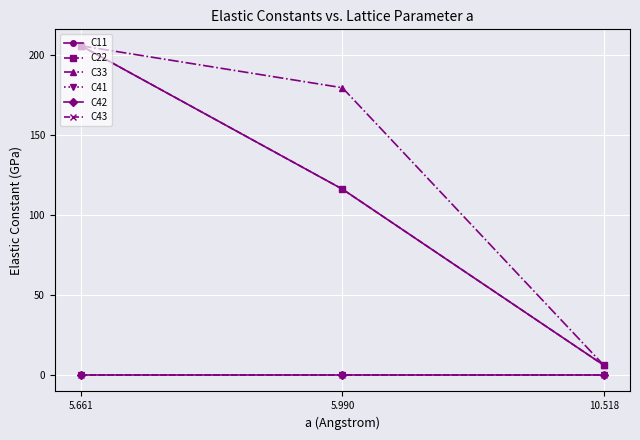

Rank the series by their maximum value, from lowest to highest.

C41, C42, C43, C11, C22, C33